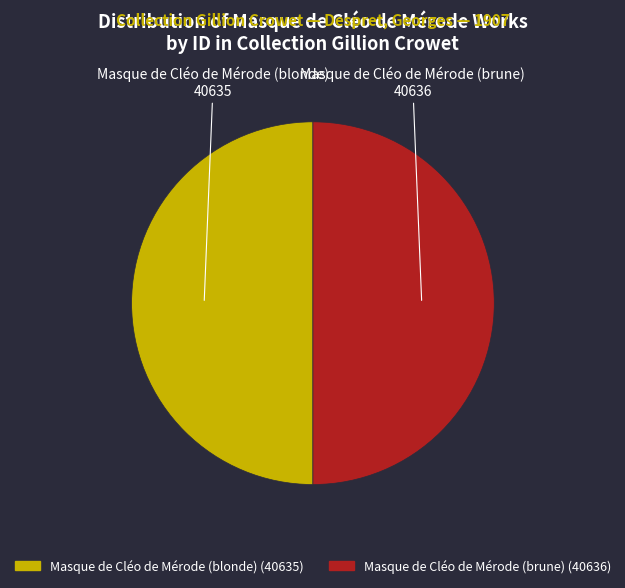

What is the ratio of the value at Masque de Cléo de Mérode (blonde) to the value at Masque de Cléo de Mérode (brune)?

1.0